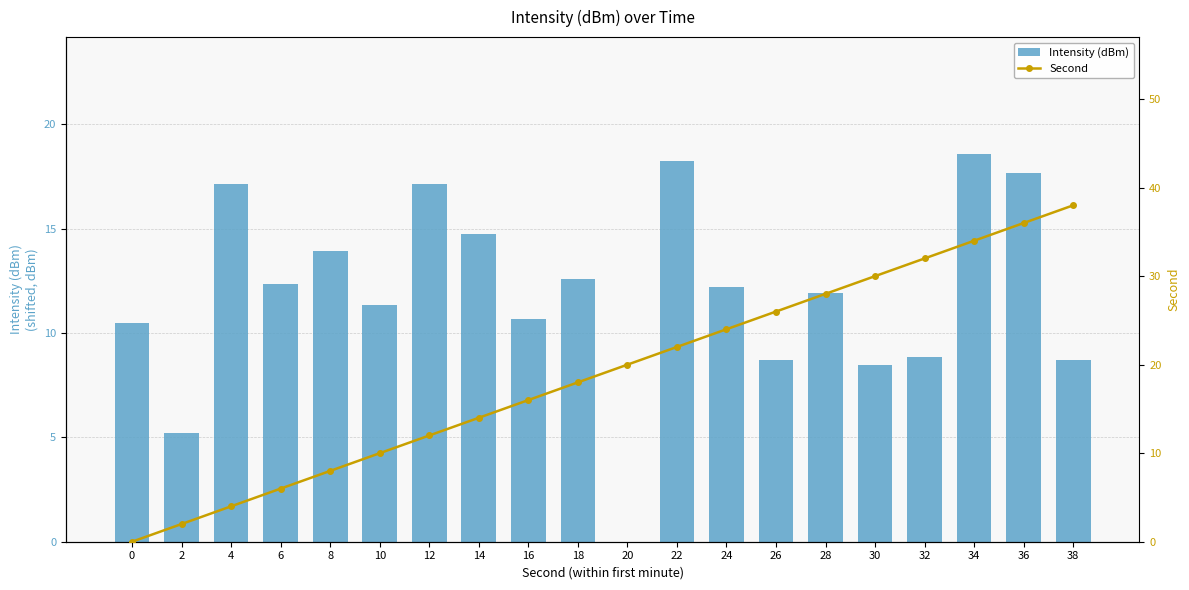

Rank the series by their average value, from highest to lowest.

Second, Intensity (dBm)